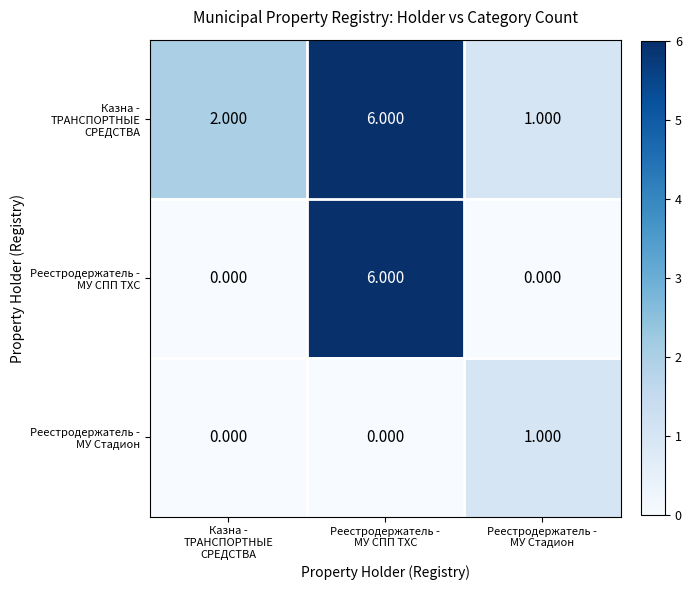

How many distinct data groups are displayed?

3